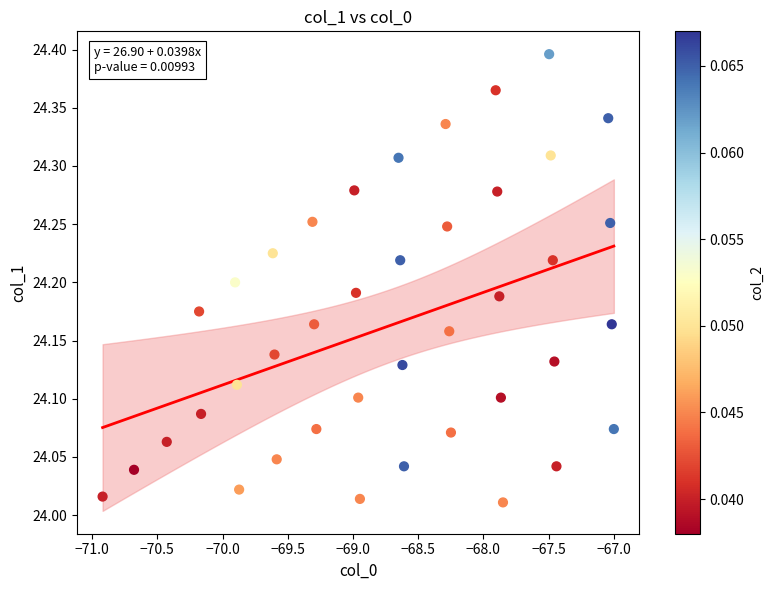

What is the range of X values (max minus min)?

3.9